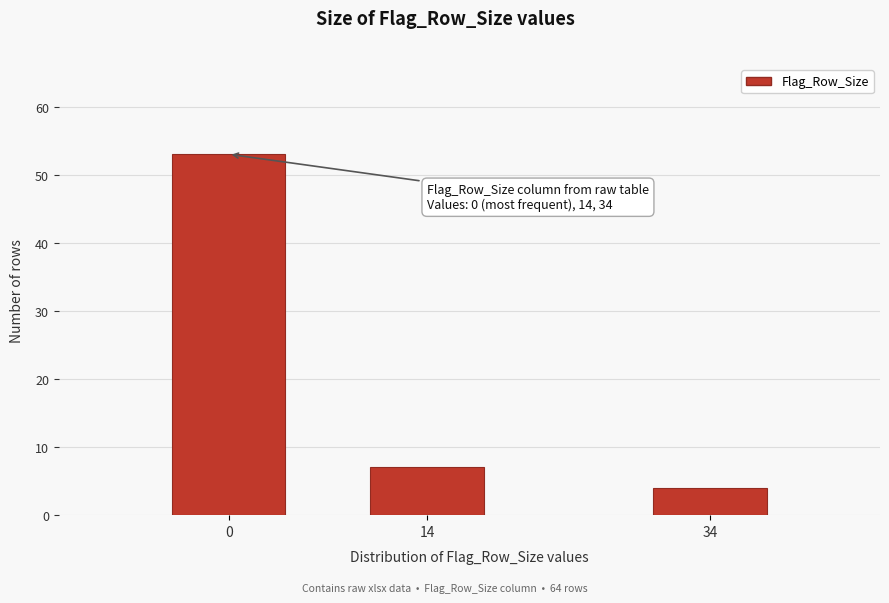

Reading right to left, list all the values displayed in this chart.

34=4	14=7	0=53